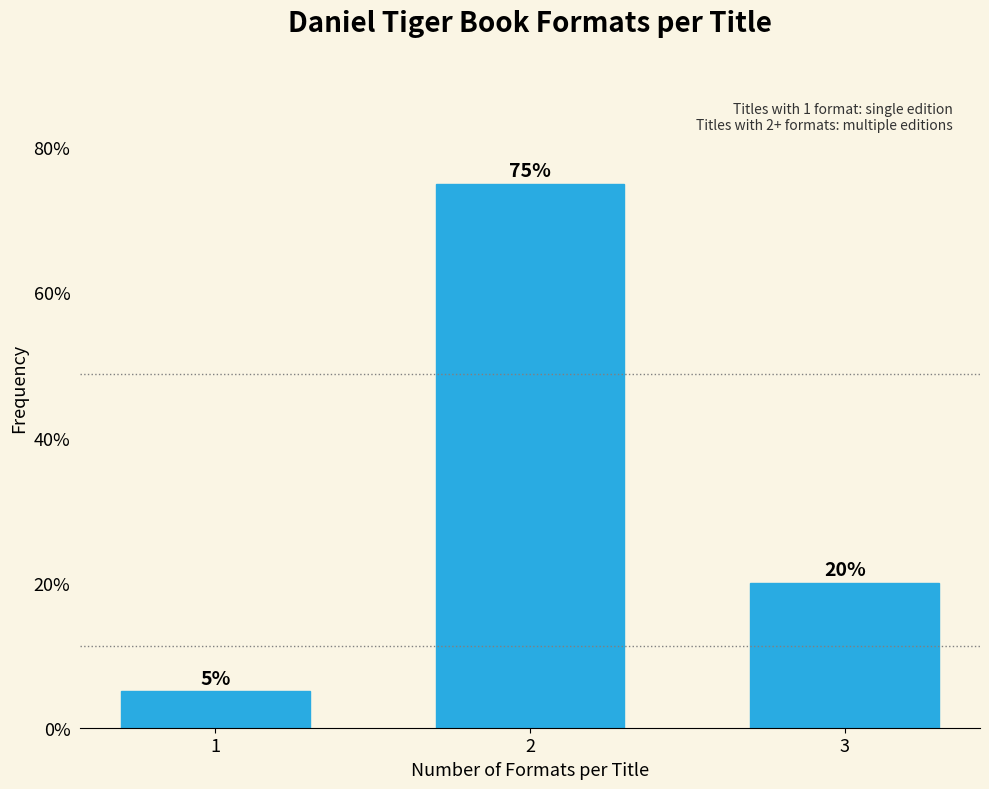

Reading right to left, what are all the values shown in this chart?

20	75	5